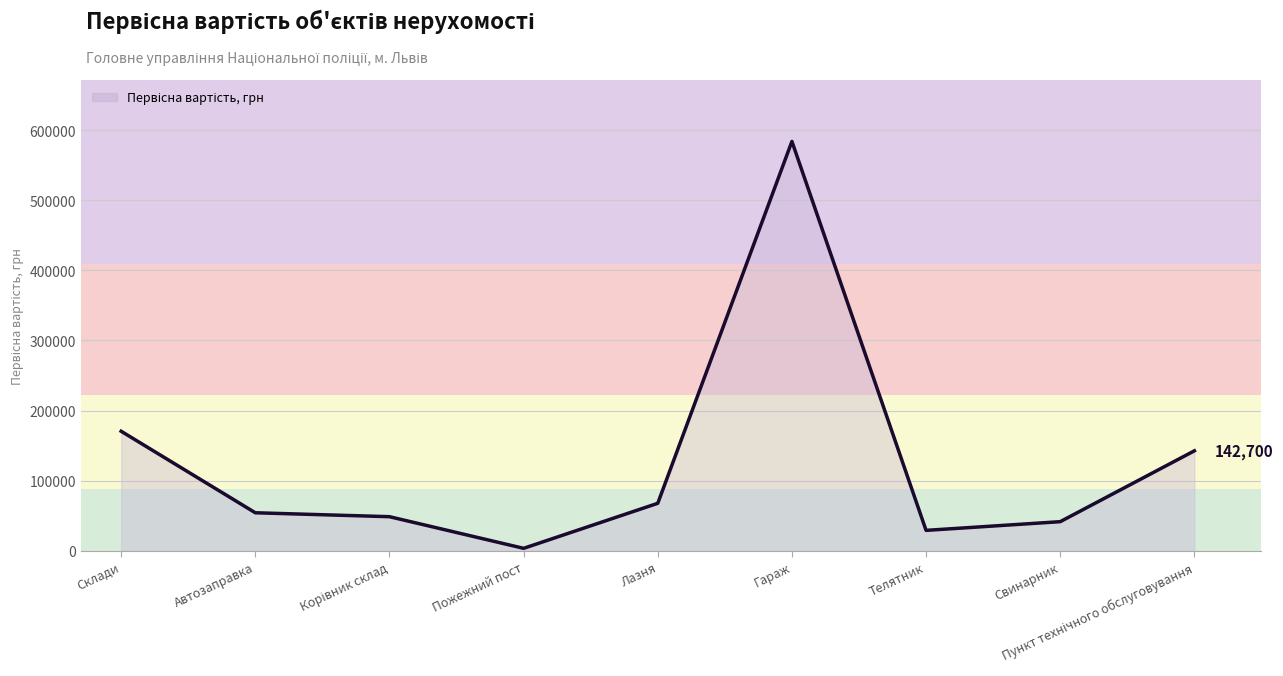

Approximately how many times larger is the value at Свинарник compared to Телятник?

1.4